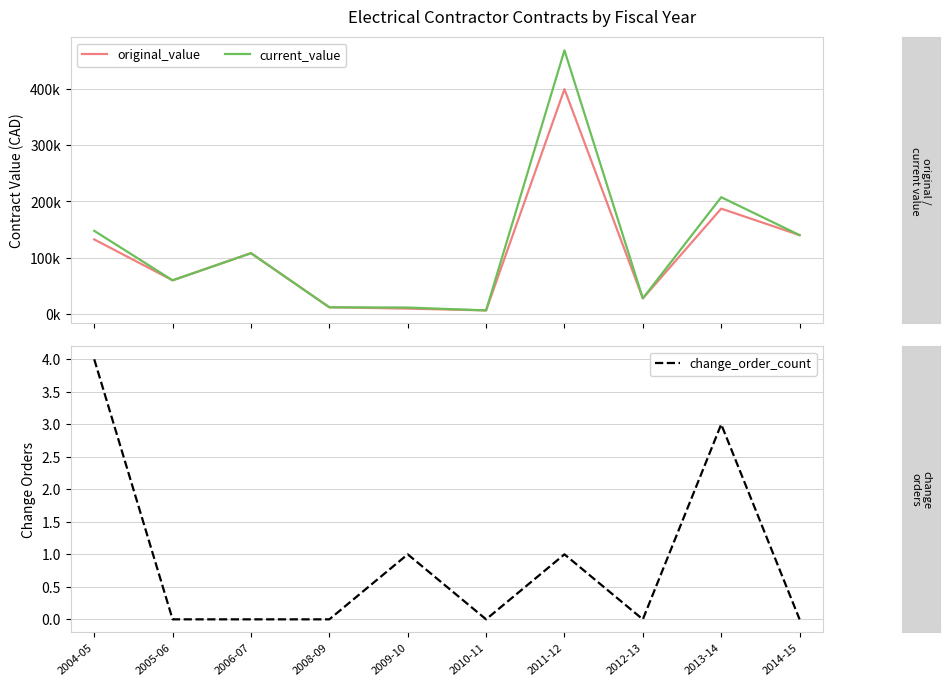

At which category does current_value reach its first local valley?

2005-06